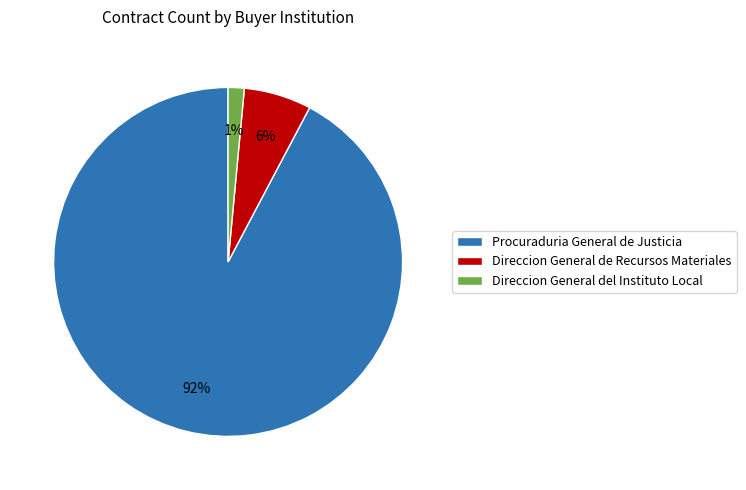

Which has a higher value, Procuraduria General de Justicia or Direccion General de Recursos Materiales?

Procuraduria General de Justicia